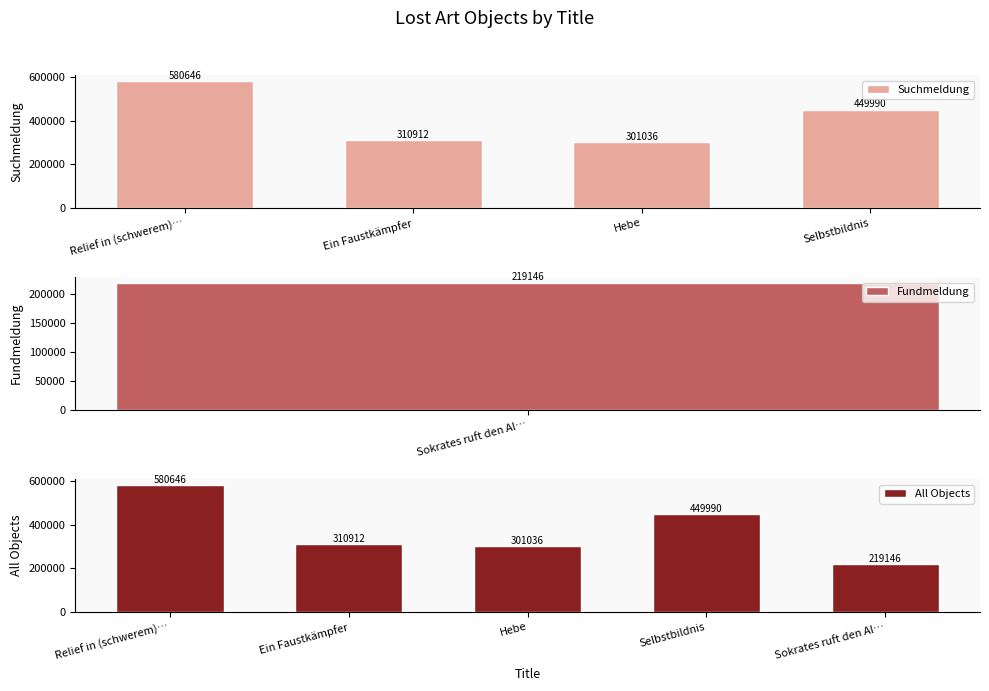

Which category has the lowest value across all series?

Hebe